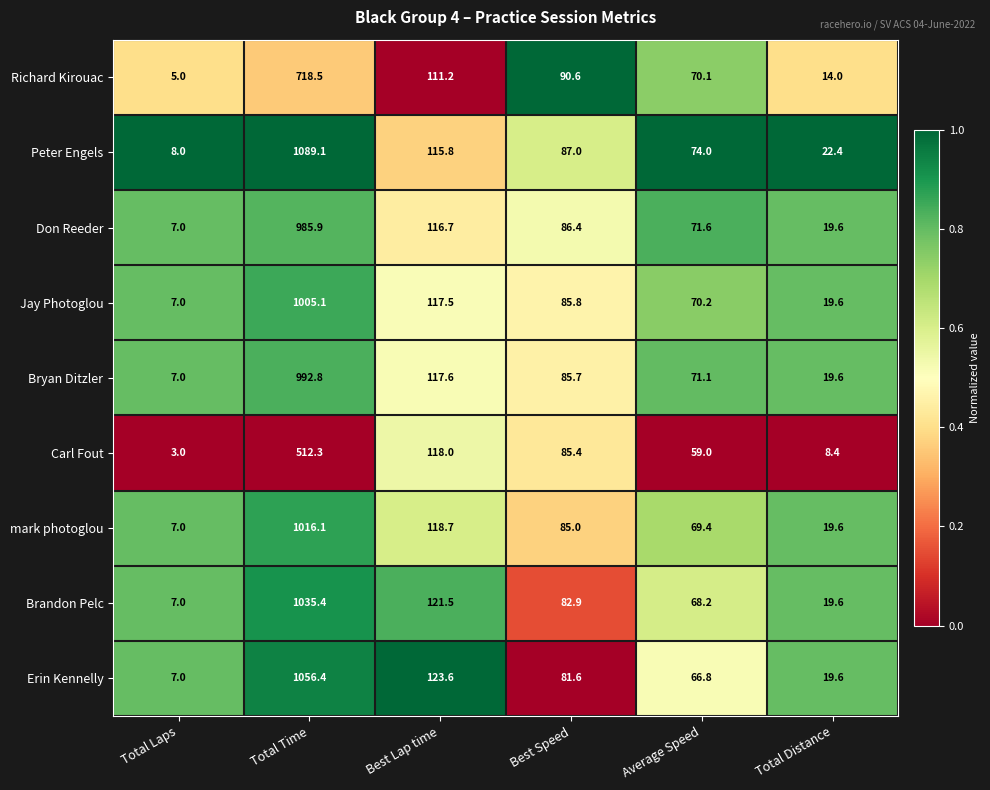

What is the sum of all Jay Photoglou values?

1305.2